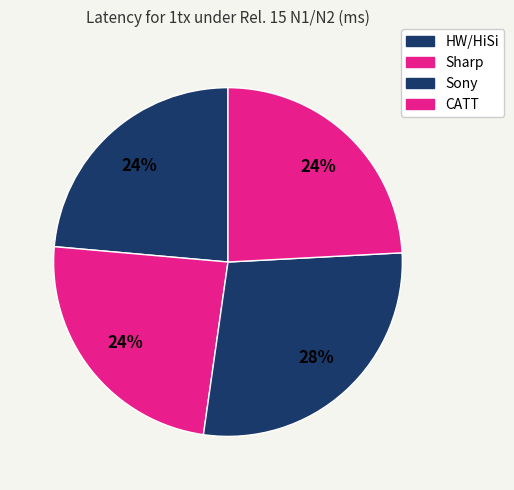

How many segments does this pie chart have?

4